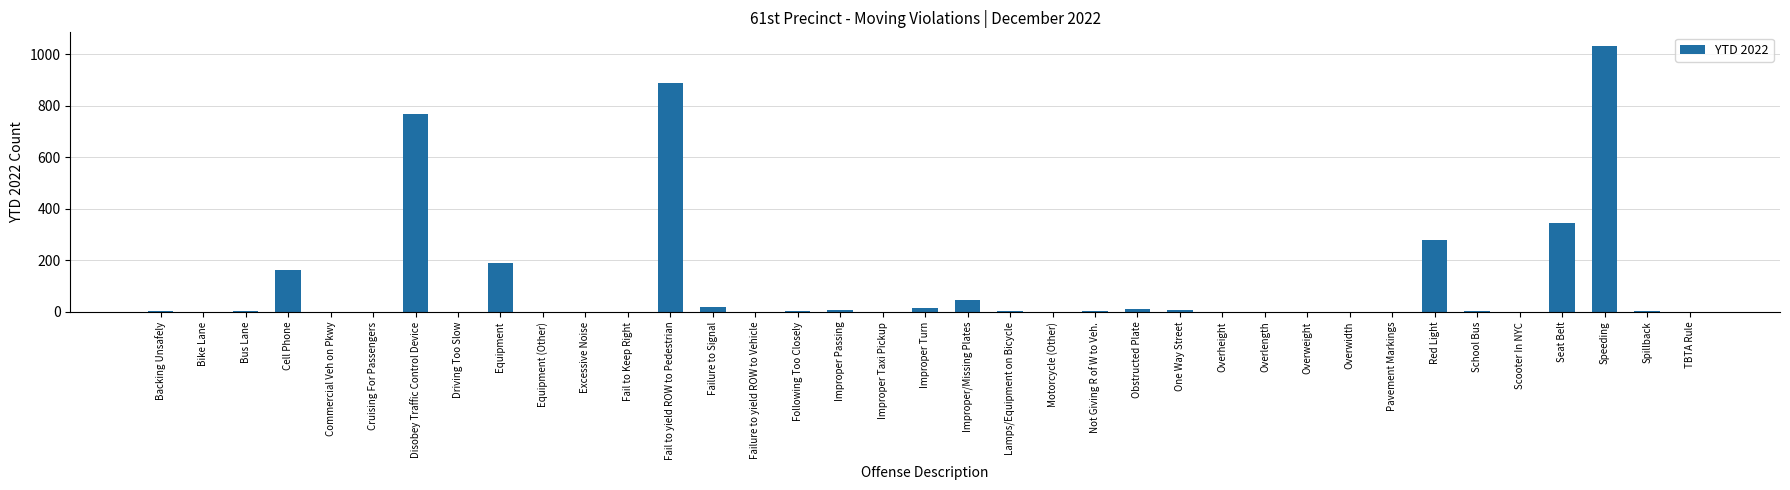

Does the chart contain stacked bars?

No